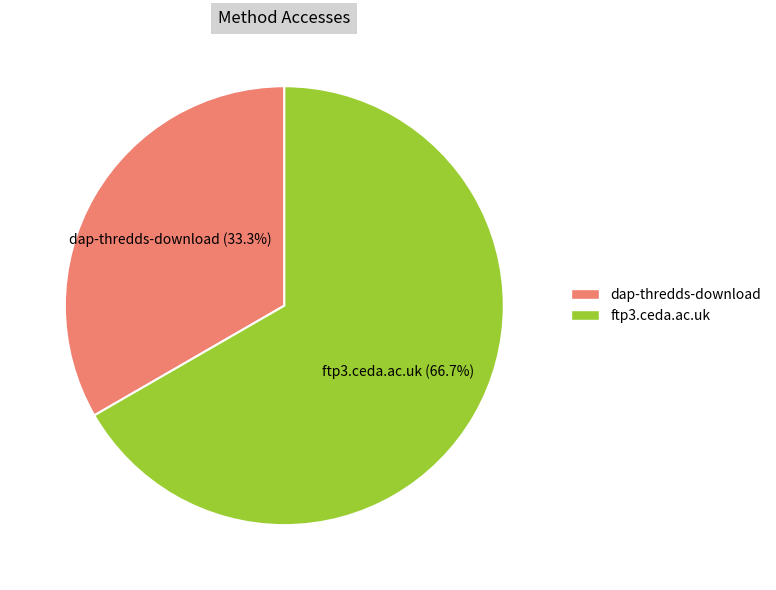

To the nearest percent, what is the average slice percentage?

50%